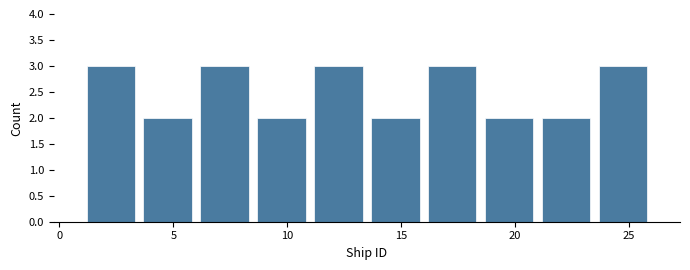

What is the height of the bar covering 21.0 to 23.5 on the x-axis? The values are not printed on the chart, so give them approximately, as read against the axis.

2